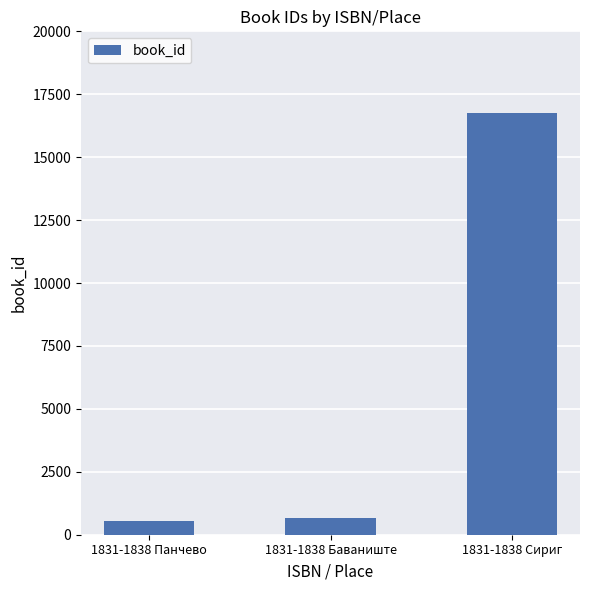

What is the difference between the values at 1831-1838 Сириг and 1831-1838 Панчево?

16186